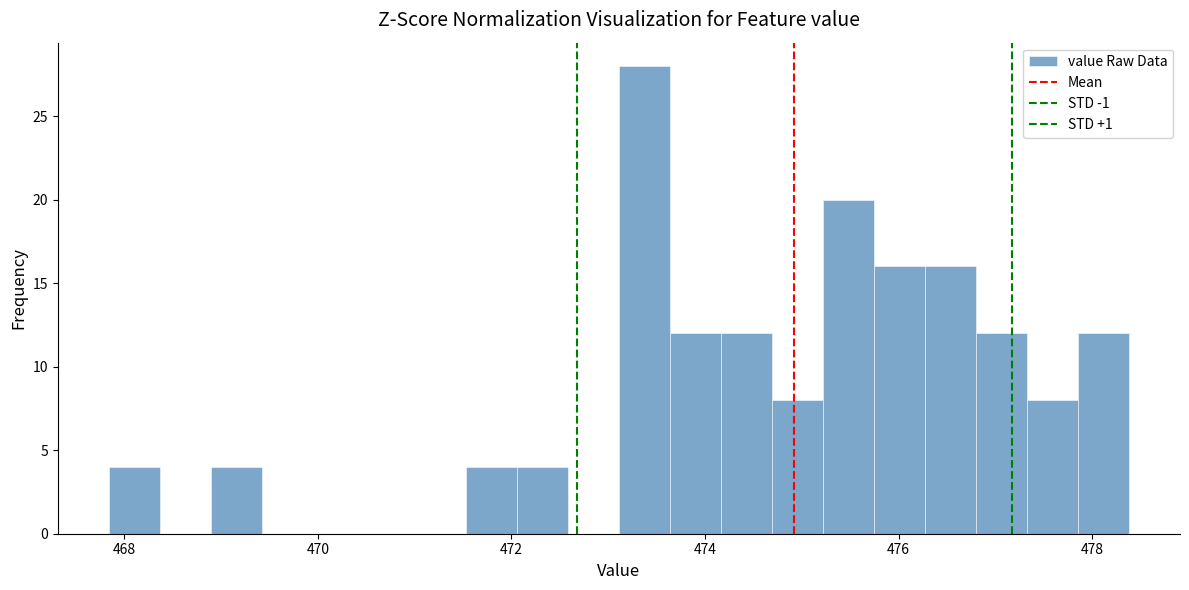

Around what value on the x-axis is the tallest bar? Give the approximate position of its centre, as read against the axis.

473.4